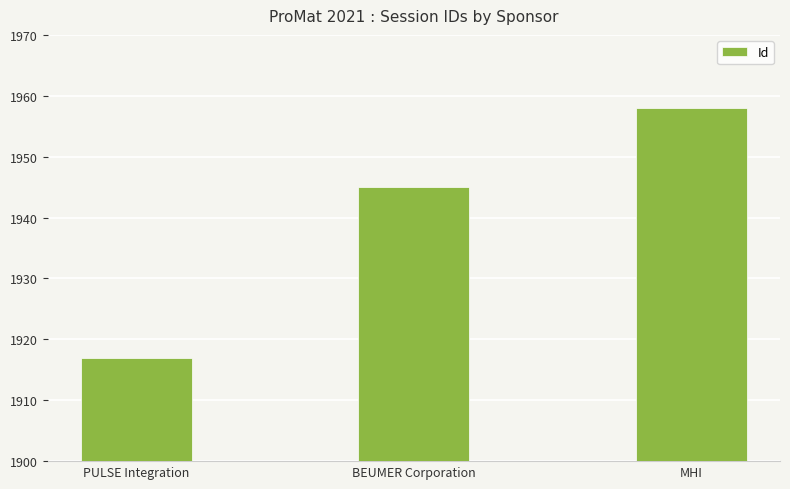

What is the label of the 2nd bar from the right?

BEUMER Corporation